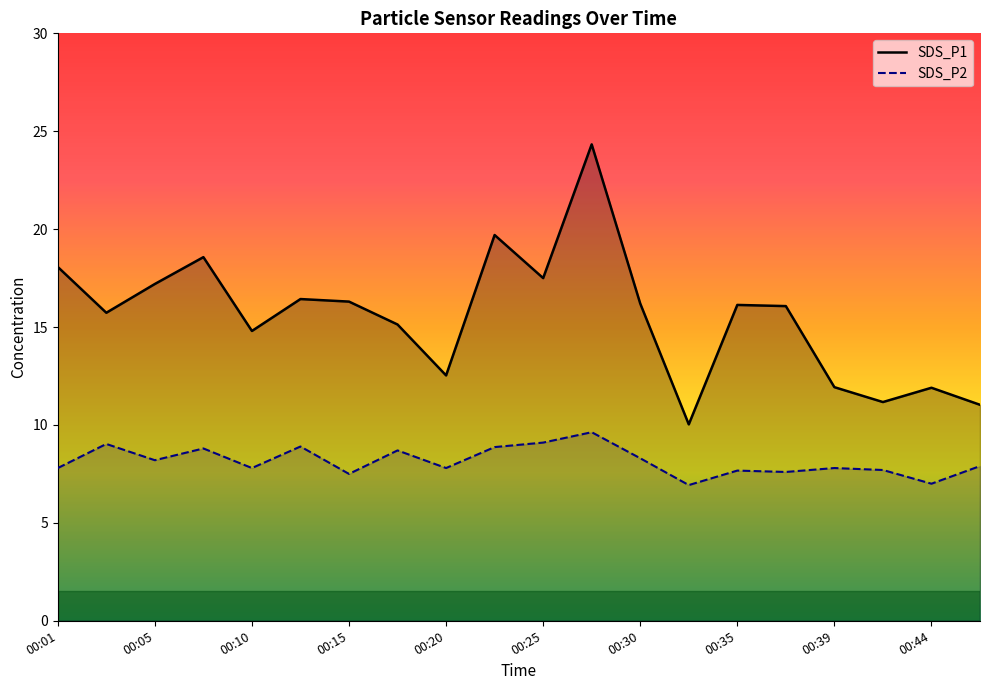

What are all the series names shown in the legend?

SDS_P1, SDS_P2